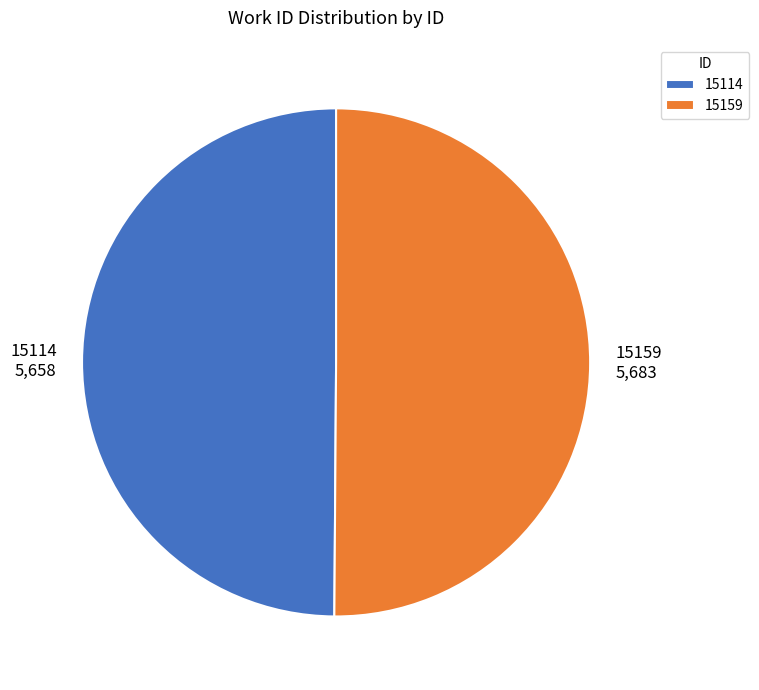

Combined, do 15114 and 15159 account for over 50%?

Yes